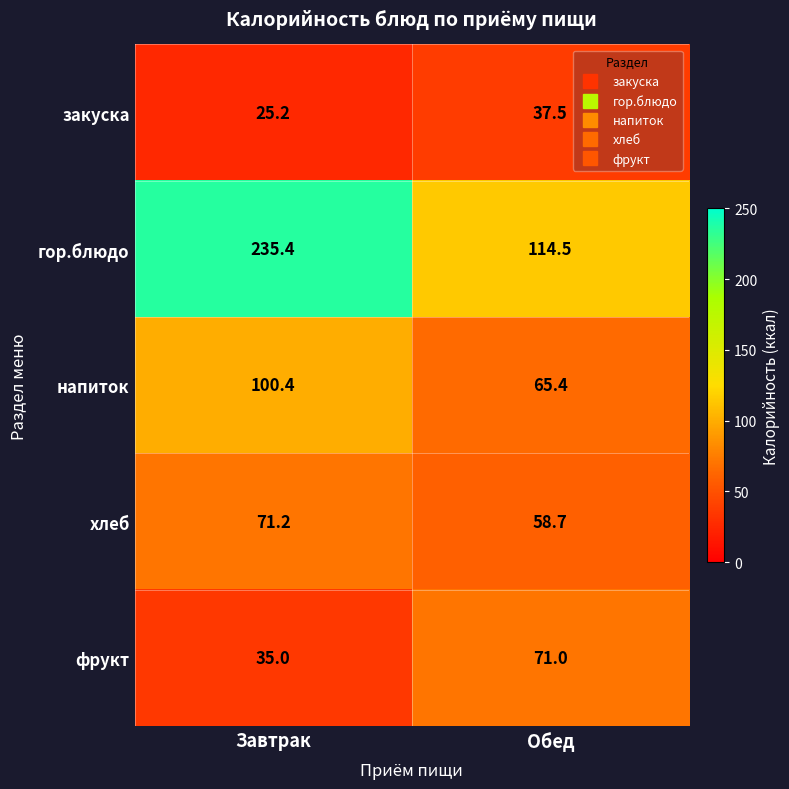

Which series has the largest range (max minus min)?

гор.блюдо